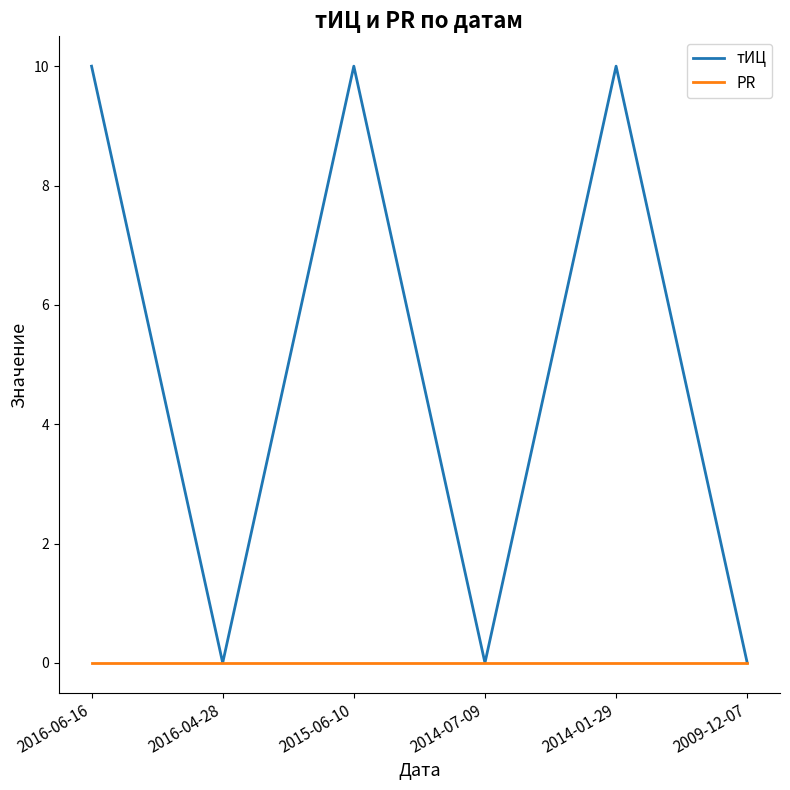

How many interior local peaks does the тИЦ series have?

2